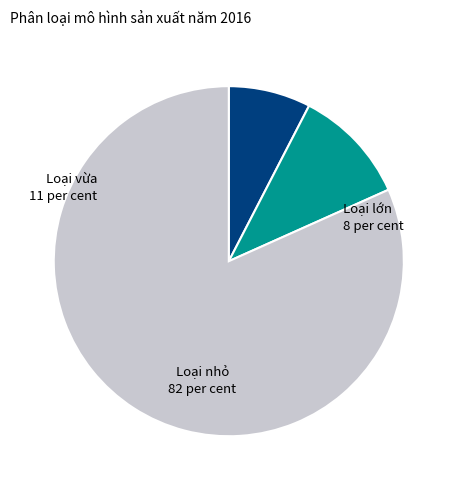

Is there any slice that represents more than half of the pie?

Yes